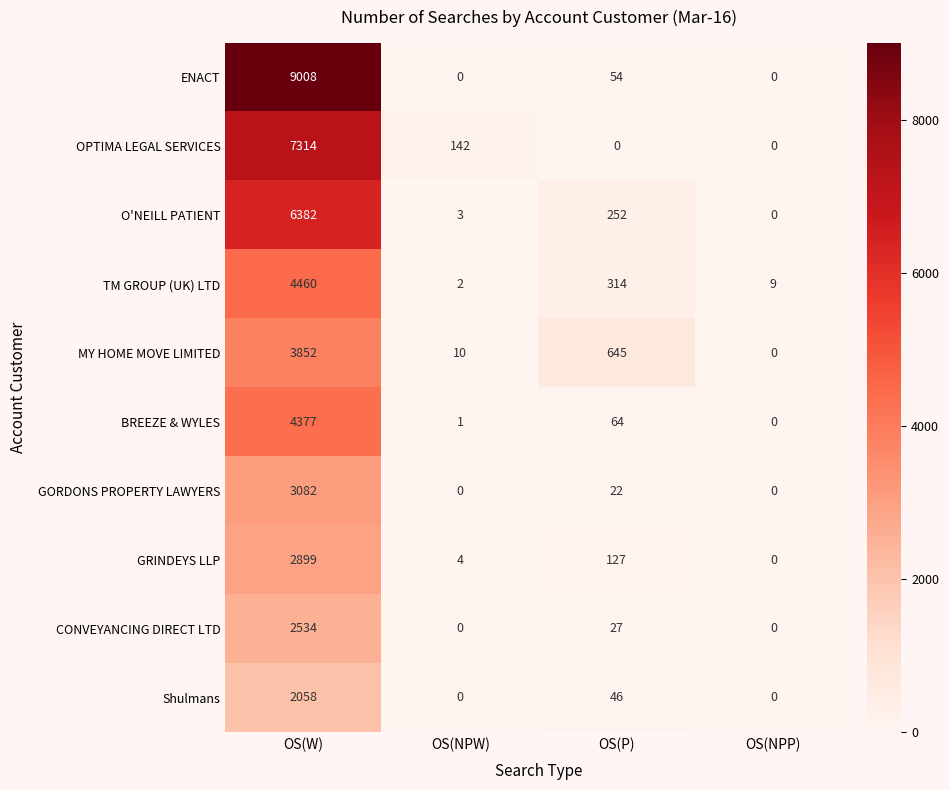

Is it true that GRINDEYS LLP equals 4 at OS(NPW)?

True